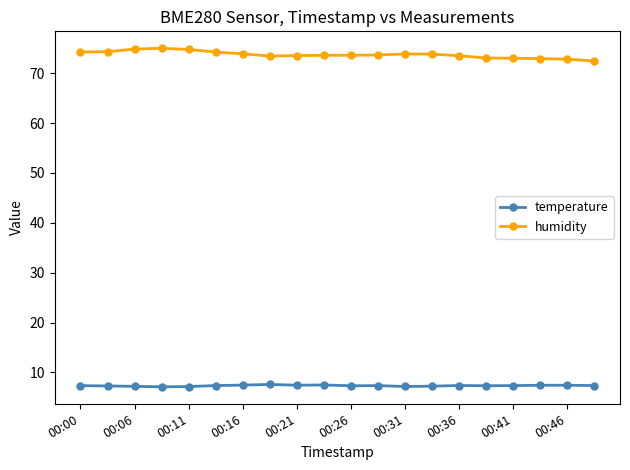

What is the sum of all temperature values?

146.9